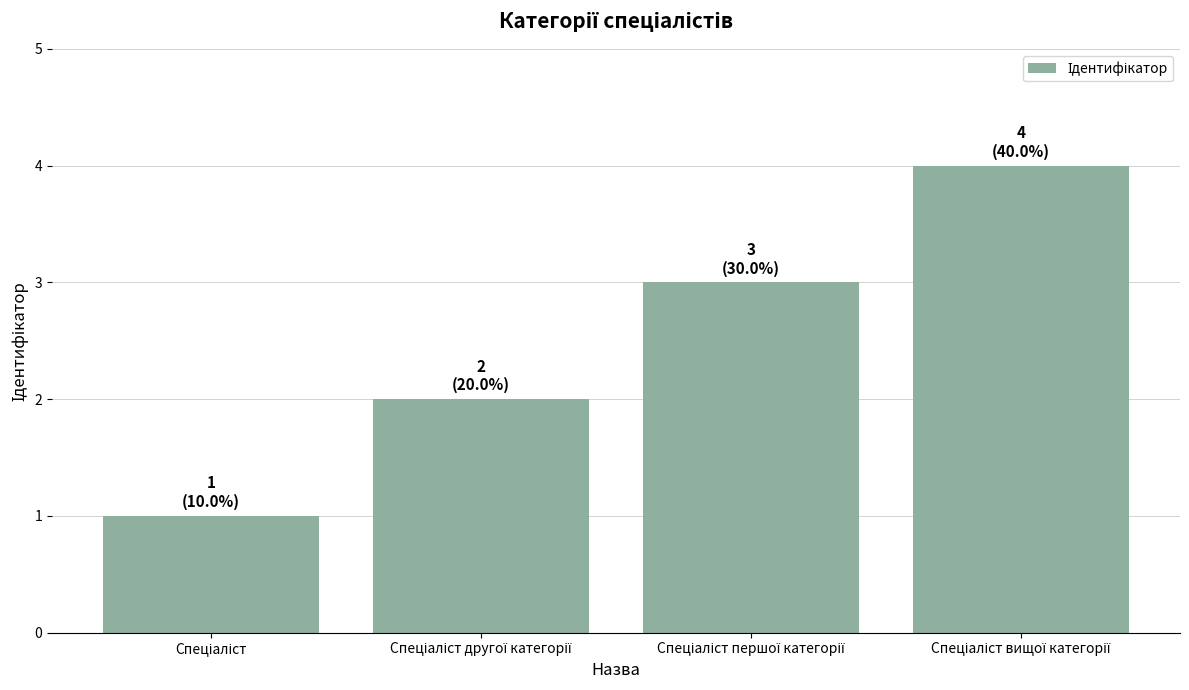

What is the greatest value displayed?

4